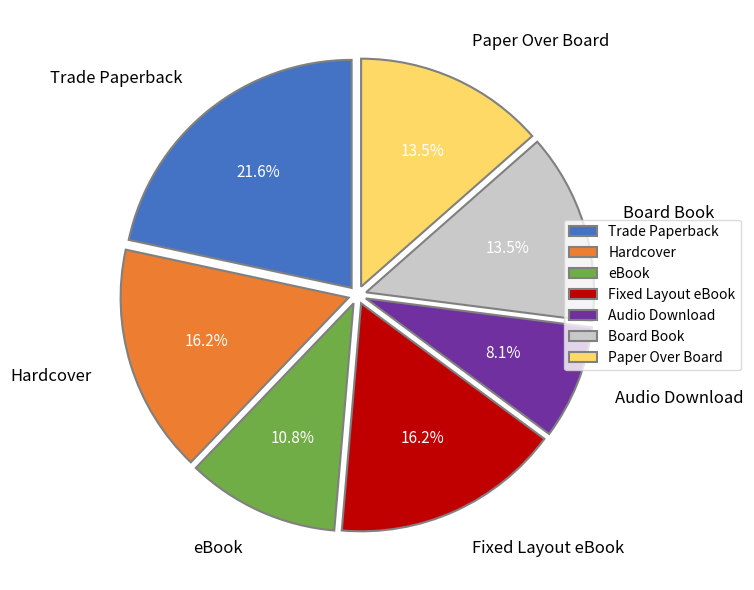

What is the ratio of the value at eBook to the value at Fixed Layout eBook?

0.7